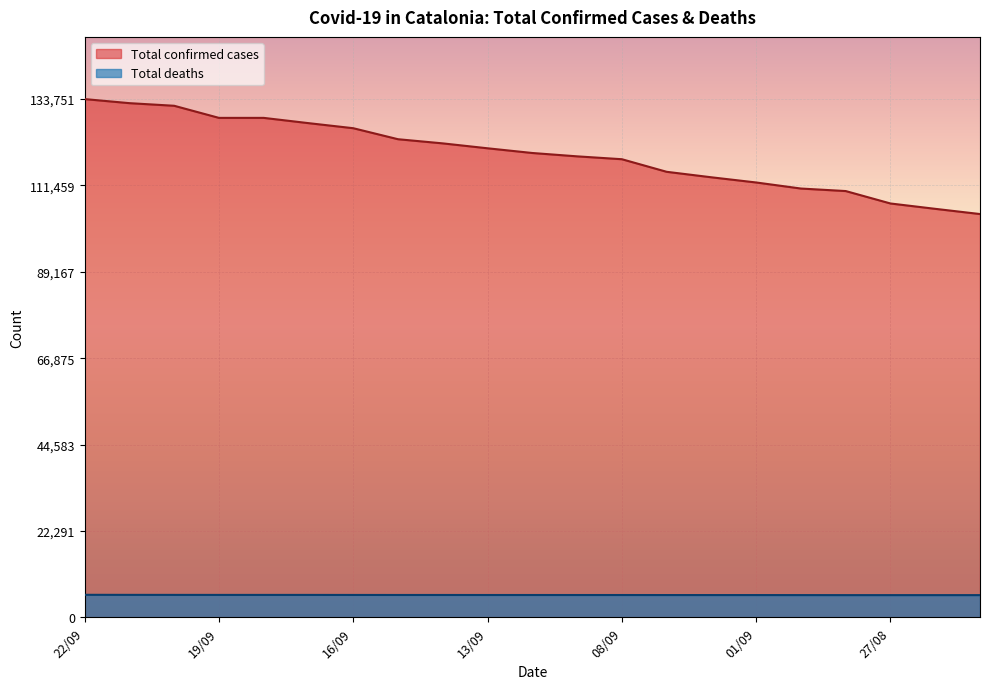

Which category has the highest value across all series?

22/09